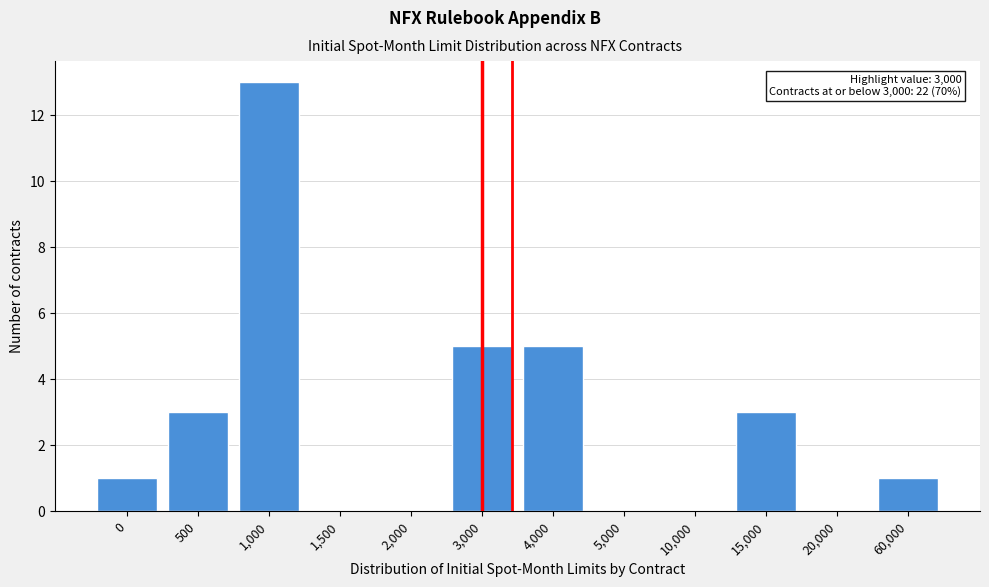

Reading left to right, extract all data points from this chart.

0=1	500=3	1,000=13	1,500=0	2,000=0	3,000=5	4,000=5	5,000=0	10,000=0	15,000=3	20,000=0	60,000=1